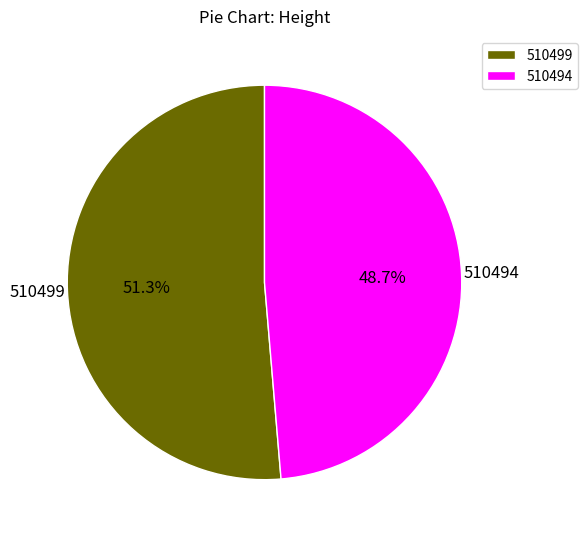

Which slice represents more than half of the pie?

510499